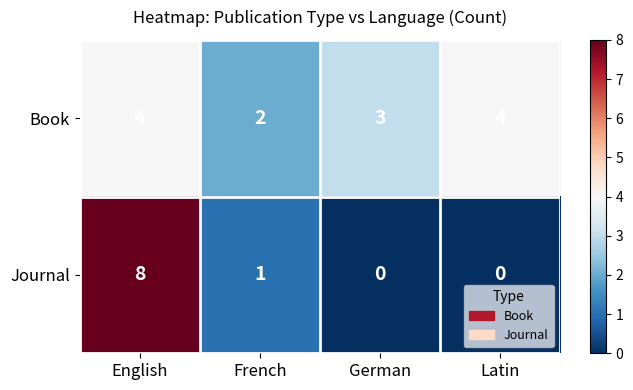

What is the difference between the highest and lowest values at Latin?

4